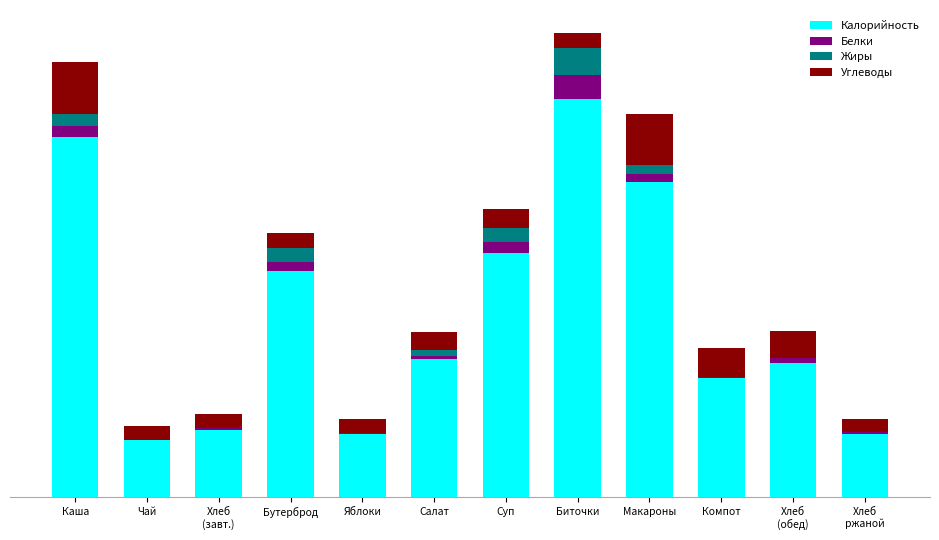

What are all the series names shown in the legend?

Калорийность, Белки, Жиры, Углеводы